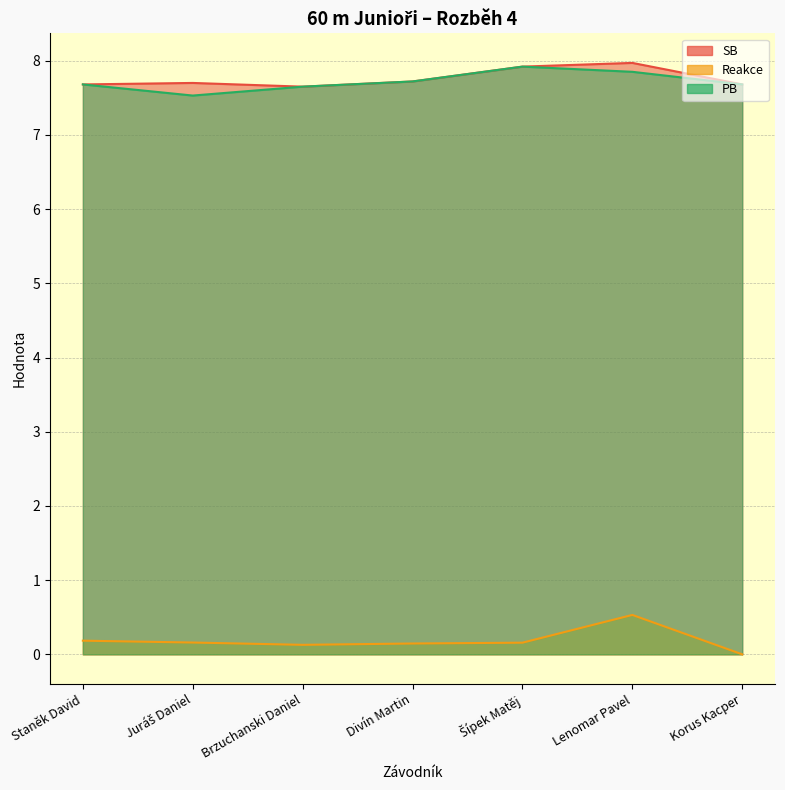

True or false: Reakce and PB intersect in this chart.

False